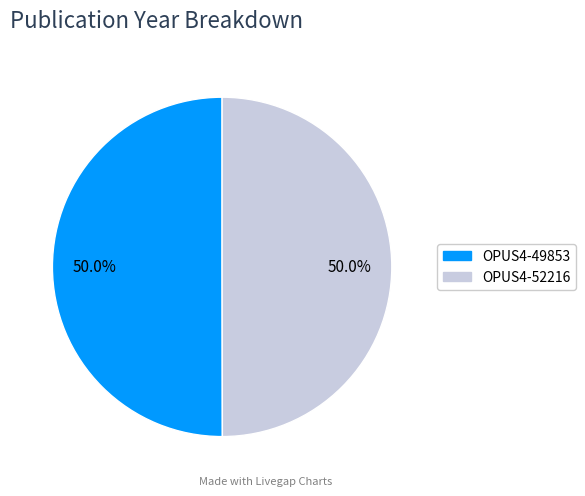

To the nearest percent, what portion does OPUS4-52216 represent?

50%